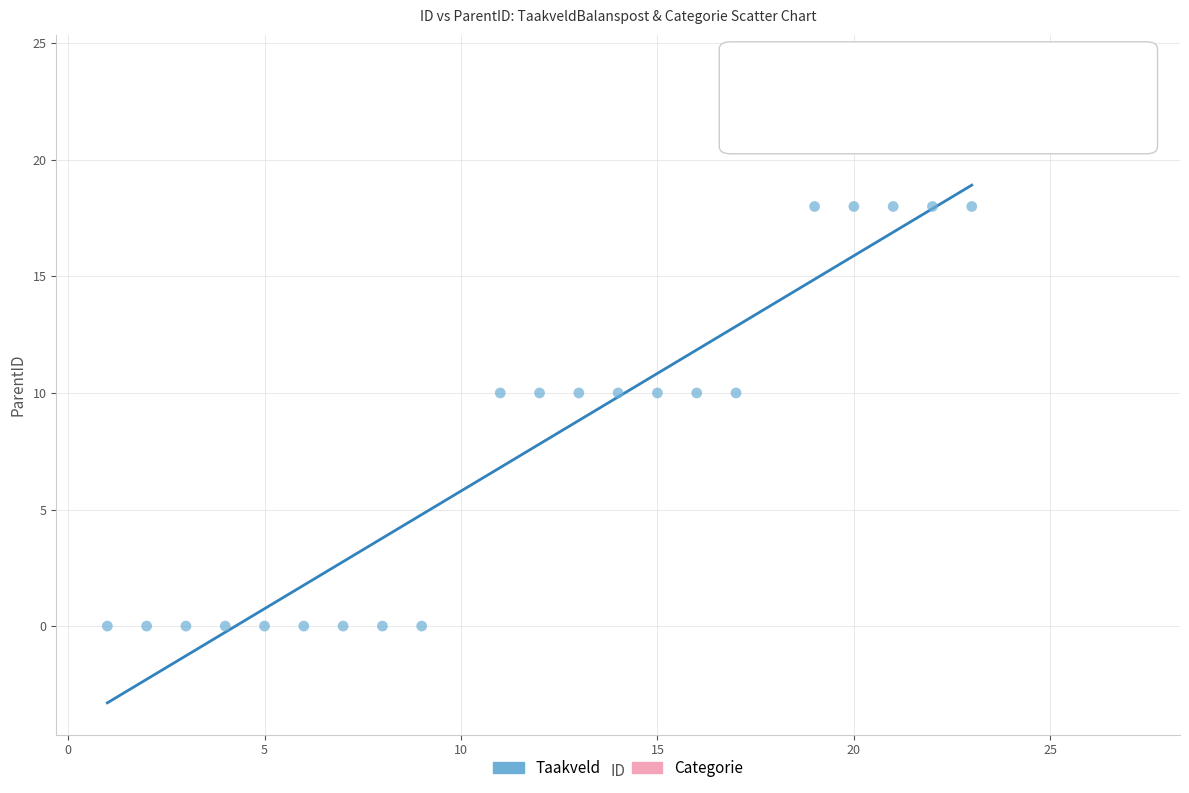

Which series contains the highest Y value?

Categorie